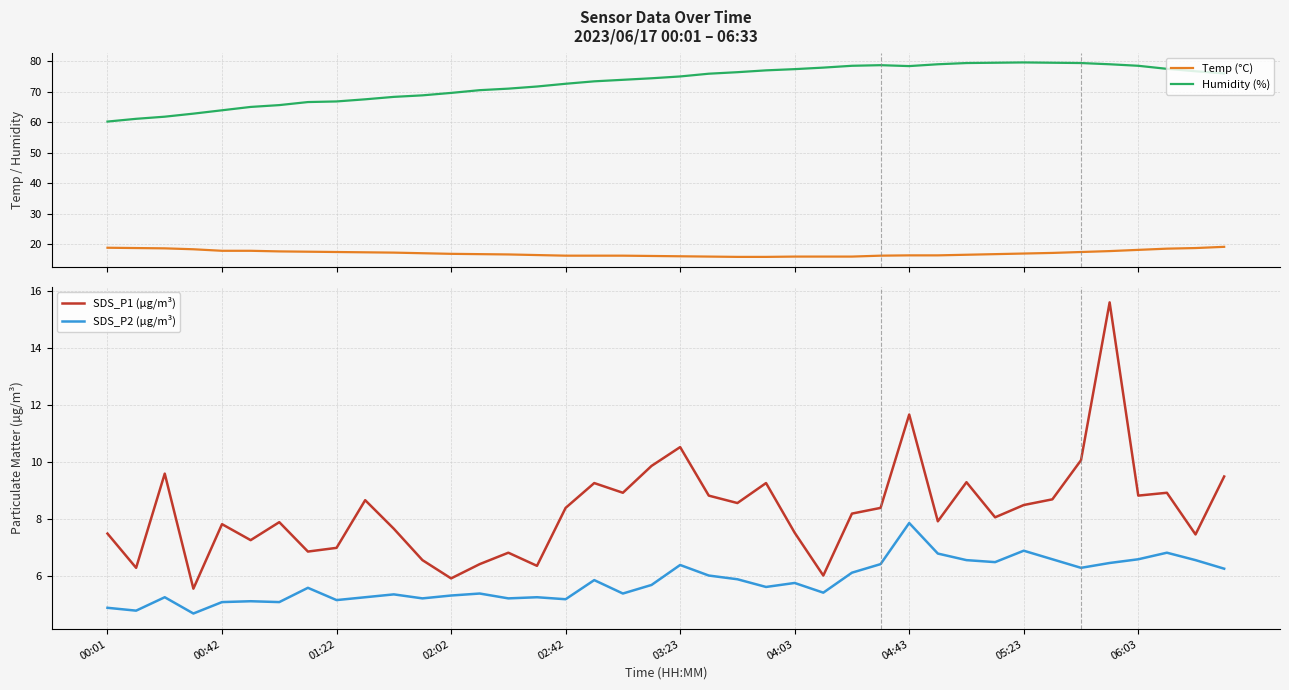

Which has a higher value, 33 or 10?

10